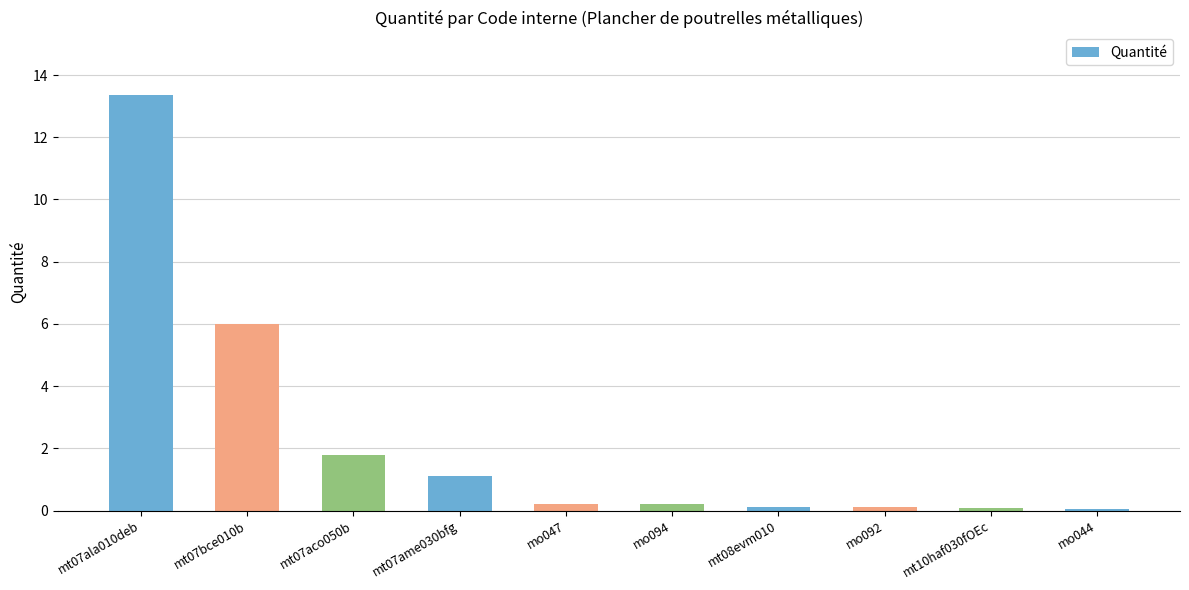

Where is the data nearest to the value 6?

mt07bce010b